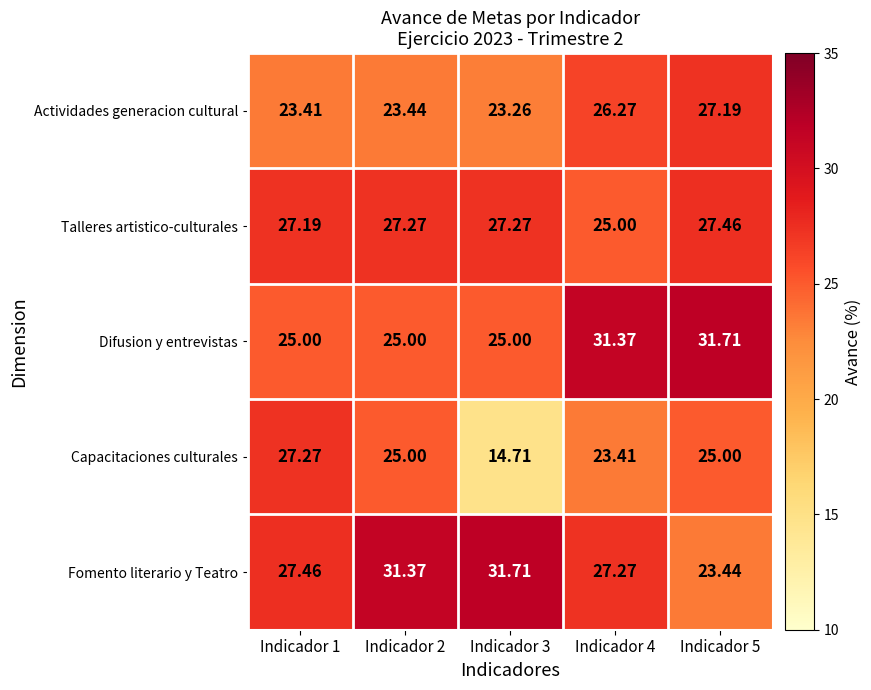

At Indicador 3, list the series in order from smallest to largest.

Capacitaciones culturales, Actividades generacion cultural, Difusion y entrevistas, Talleres artistico-culturales, Fomento literario y Teatro